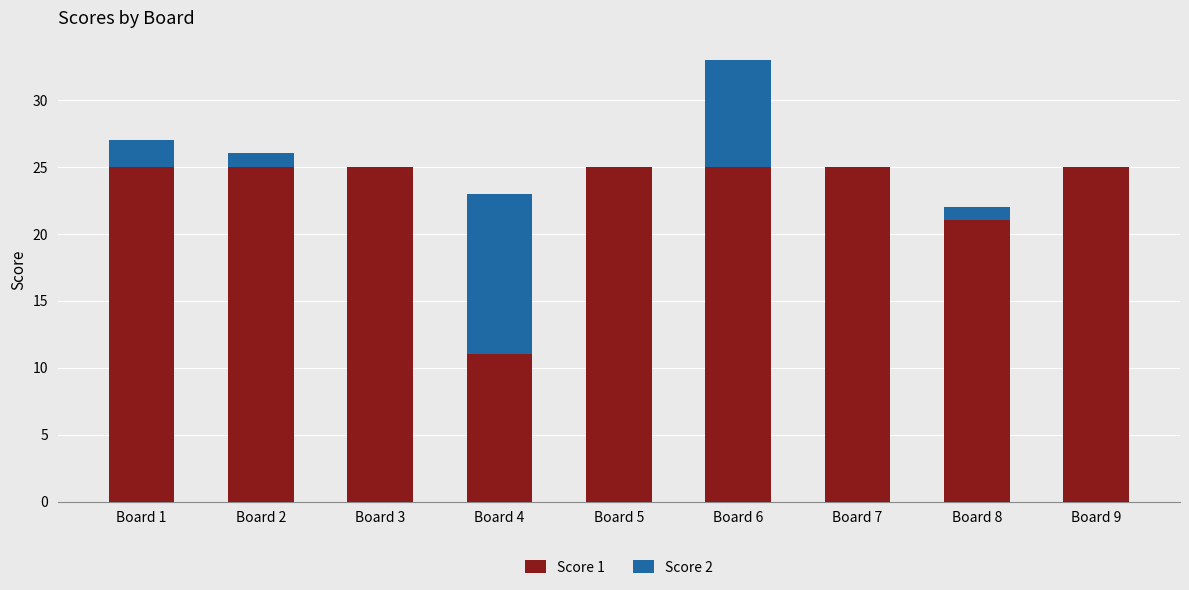

The value of Score 1 at Board 2 is 25. True or false?

True